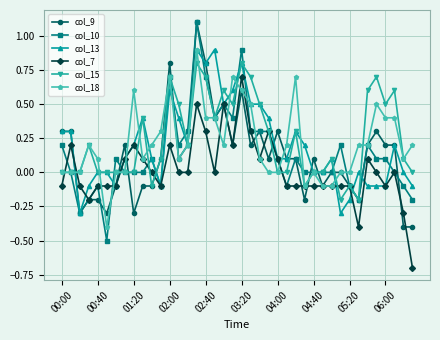

What is the value of the col_7 point at the 26th from the left?

-0.1